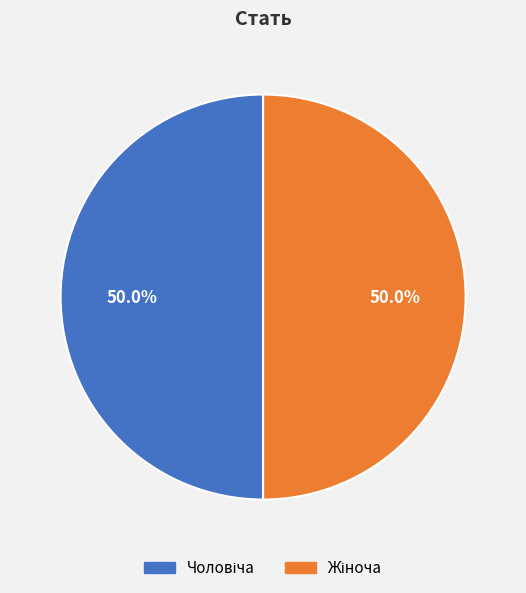

Which slice is the largest?

Жіноча